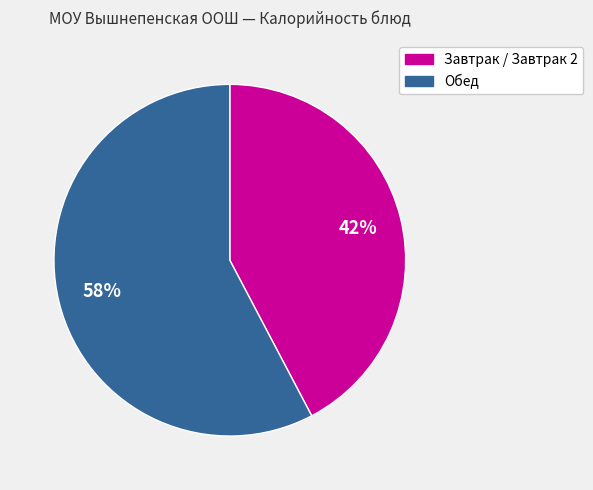

To the nearest percent, what is the average slice percentage?

50%